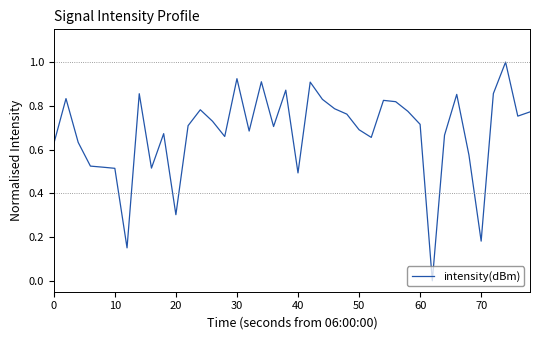

What is the difference between the maximum and minimum values?

1.0